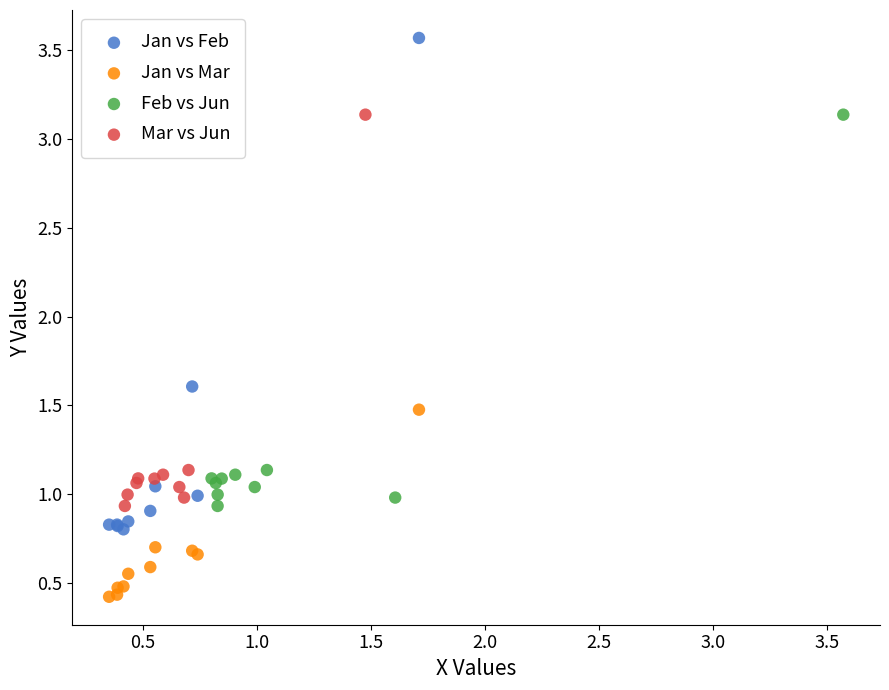

What are all the series names shown in the legend?

Jan vs Feb, Jan vs Mar, Feb vs Jun, Mar vs Jun